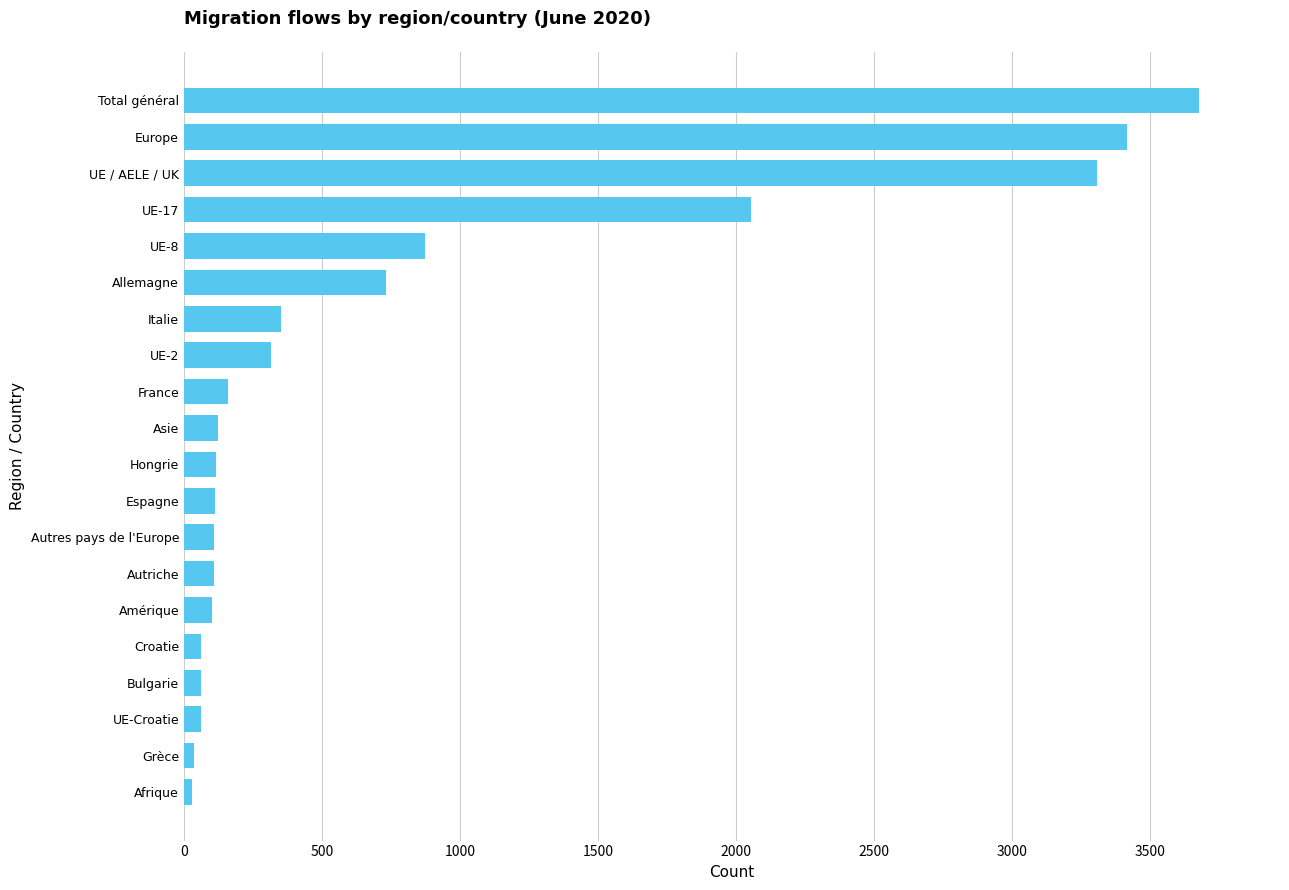

What is the change in value from Espagne to UE-17?

+1943